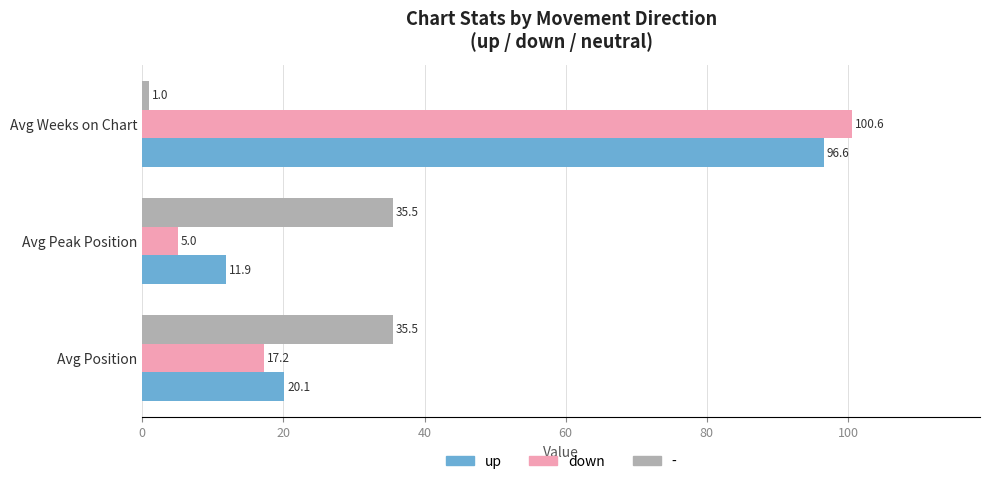

What is the sum of all down values?

122.8